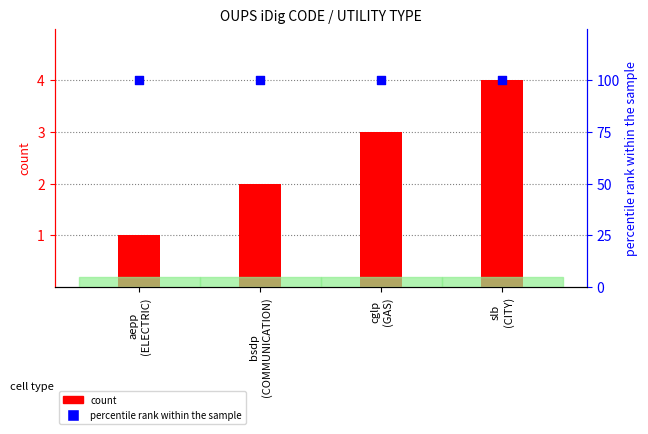

Is the value of percentile rank within the sample at aepp
(ELECTRIC) greater than the value of count at slb
(CITY)?

Yes